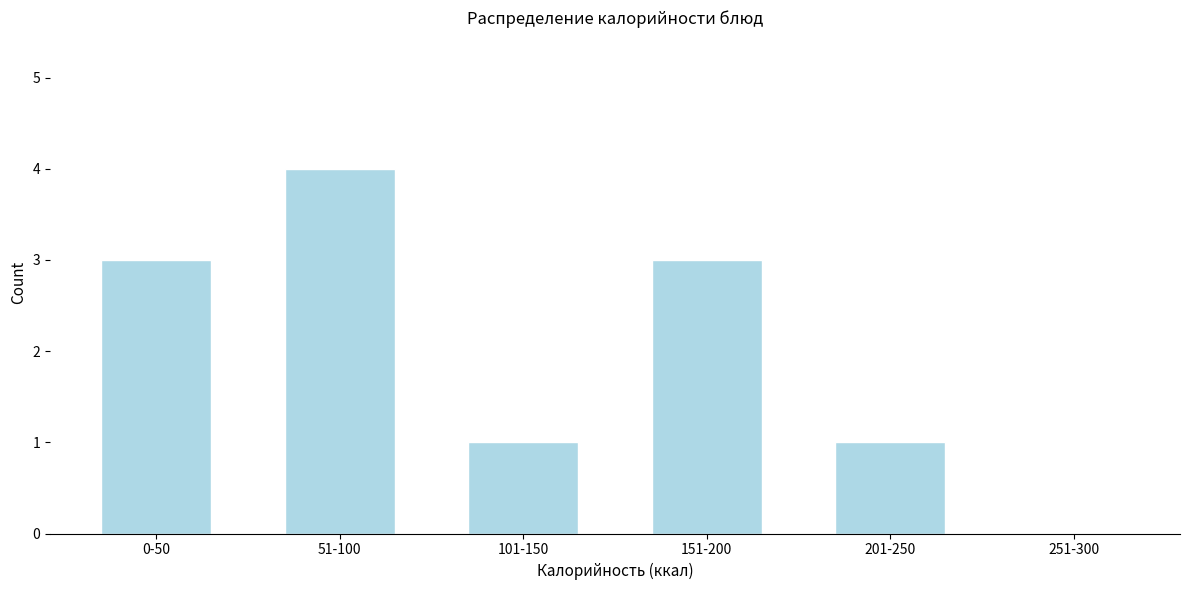

Reading left to right, list all the values displayed in this chart.

0-50=3	51-100=4	101-150=1	151-200=3	201-250=1	251-300=0